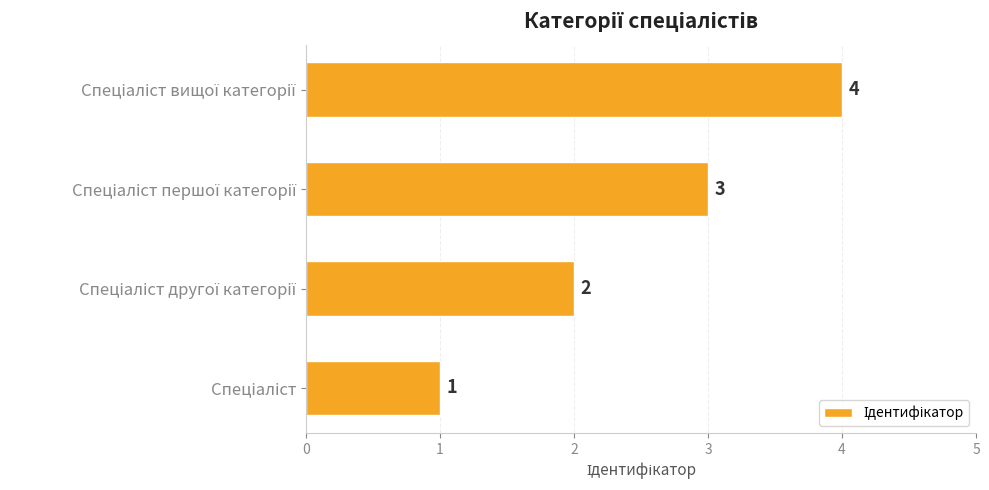

Are the bars horizontal?

Yes